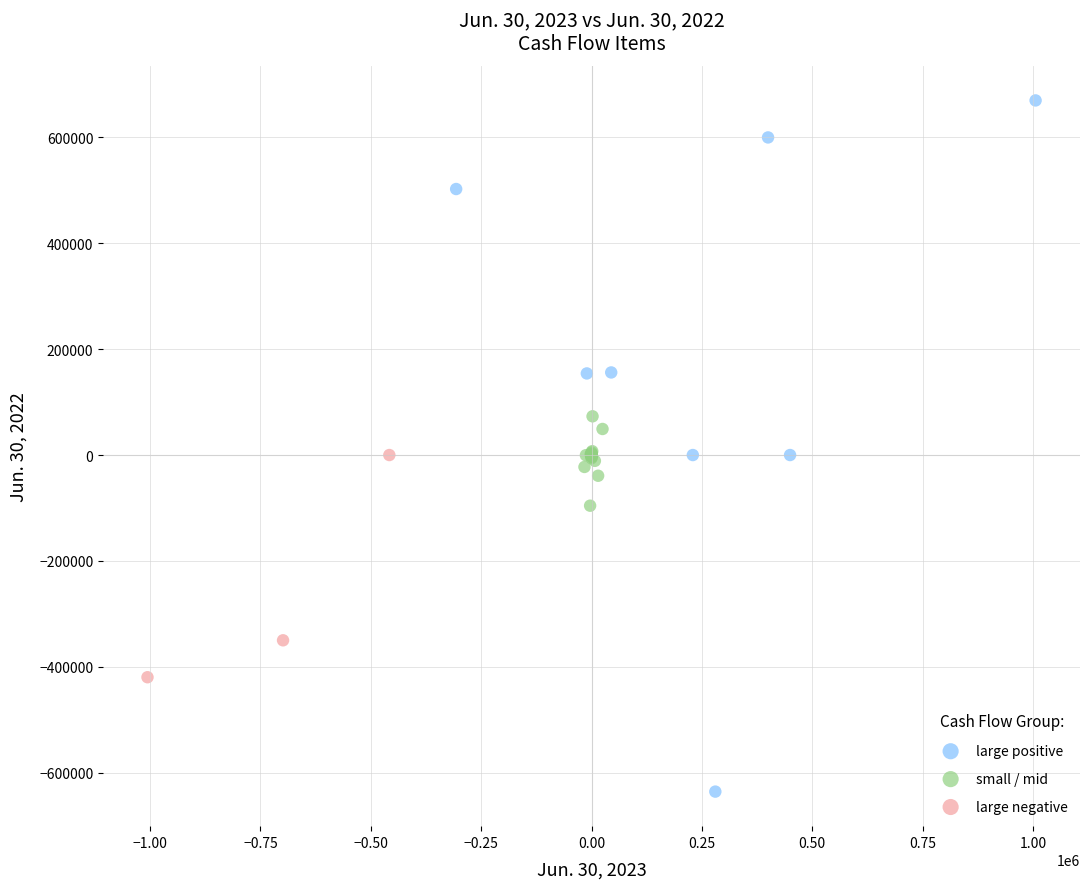

Which series reaches the minimum Y coordinate?

large positive